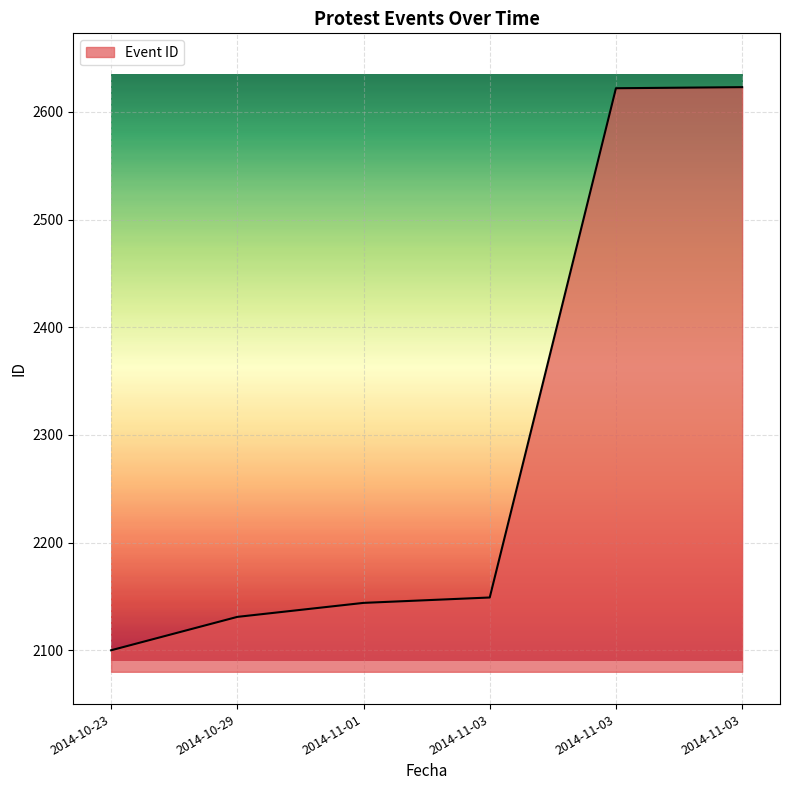

What is the change in value from 2014-10-23 to 2014-11-03?

+522